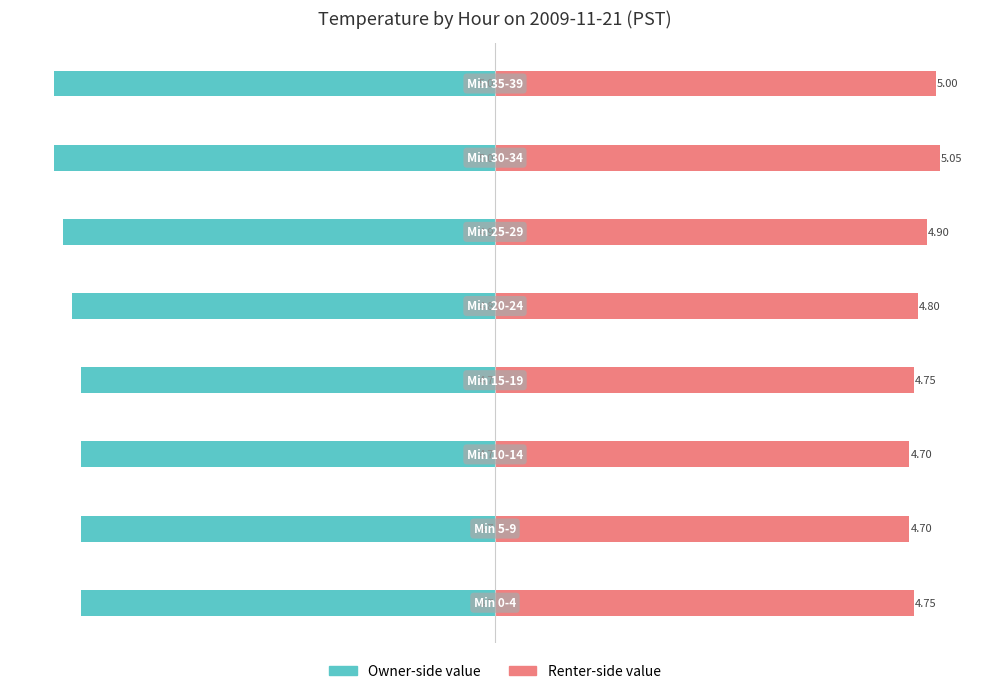

What value does the Avg Value (Owner proxy) series have at 2?

-4.8